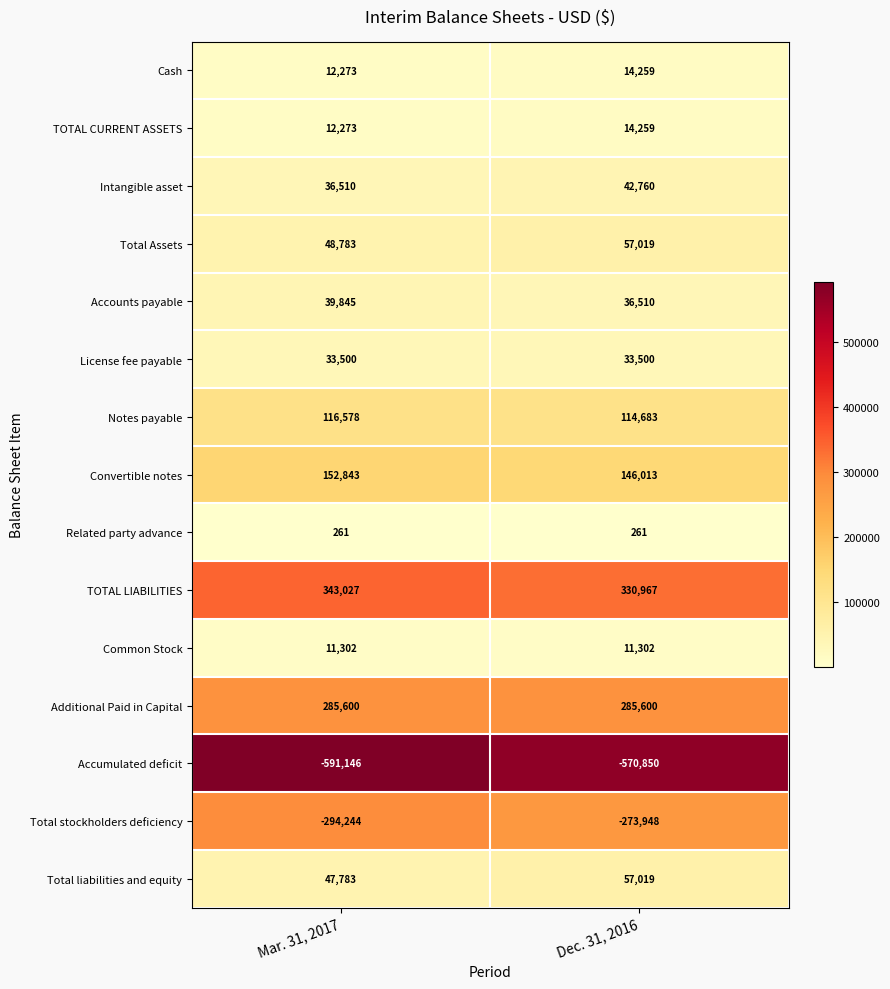

Which series has the largest total across all categories?

TOTAL LIABILITIES